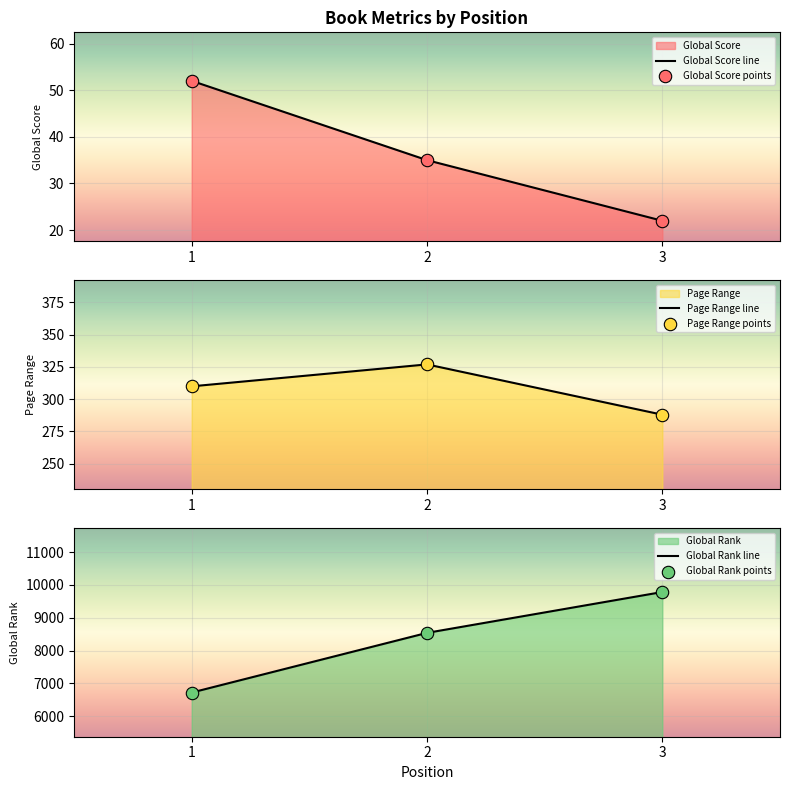

What is the total value across all series at 1?

14170